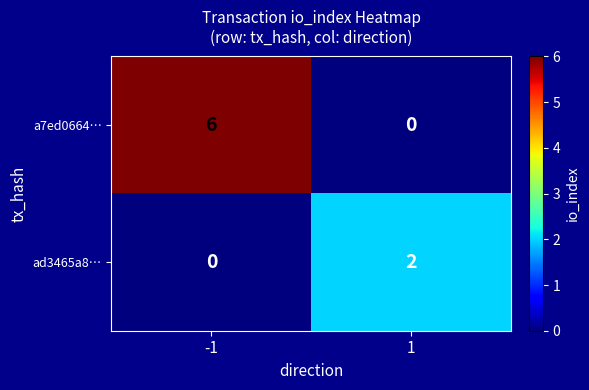

Rank the series by their average value, from highest to lowest.

a7ed0664…, ad3465a8…